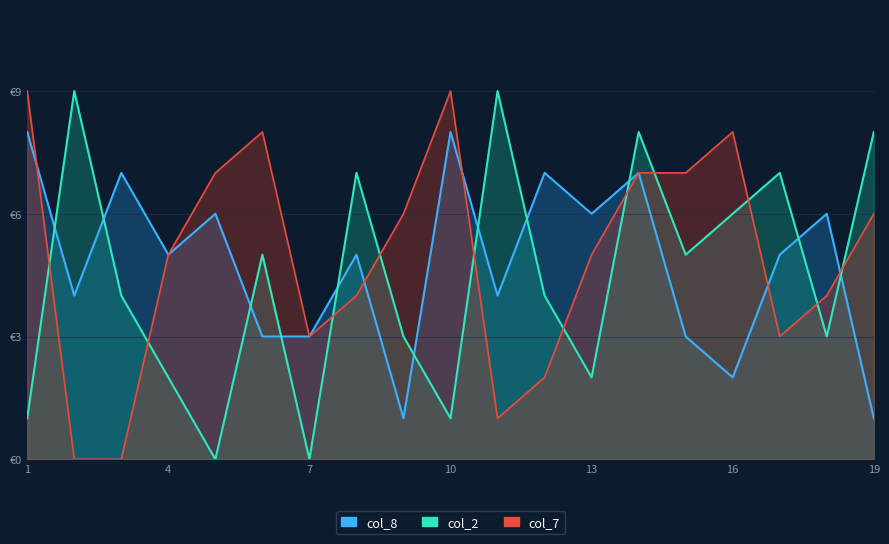

At which label does col_8 first exceed 5?

1